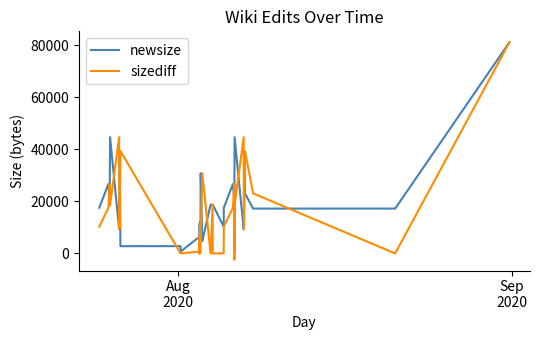

Which series has the largest total across all categories?

newsize